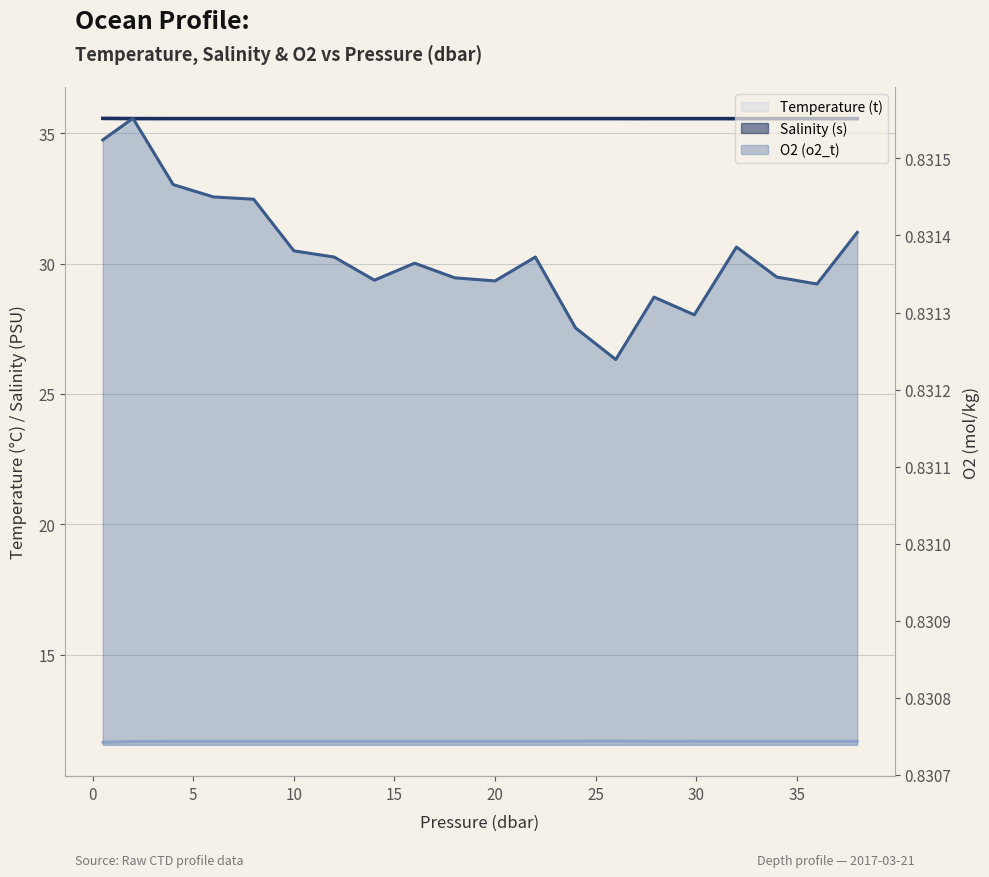

Does the chart display data point markers on the line(s)?

No